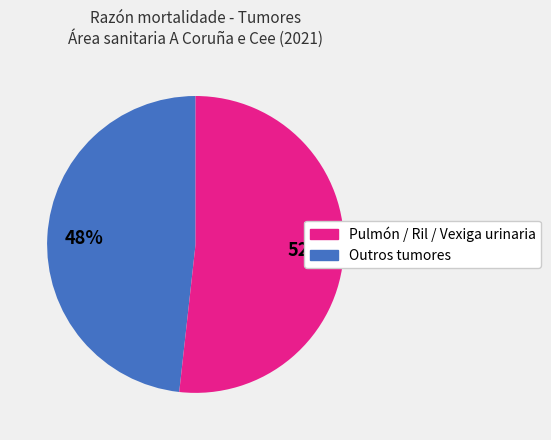

To the nearest percent, what is the difference between the largest and smallest slice percentages?

4%